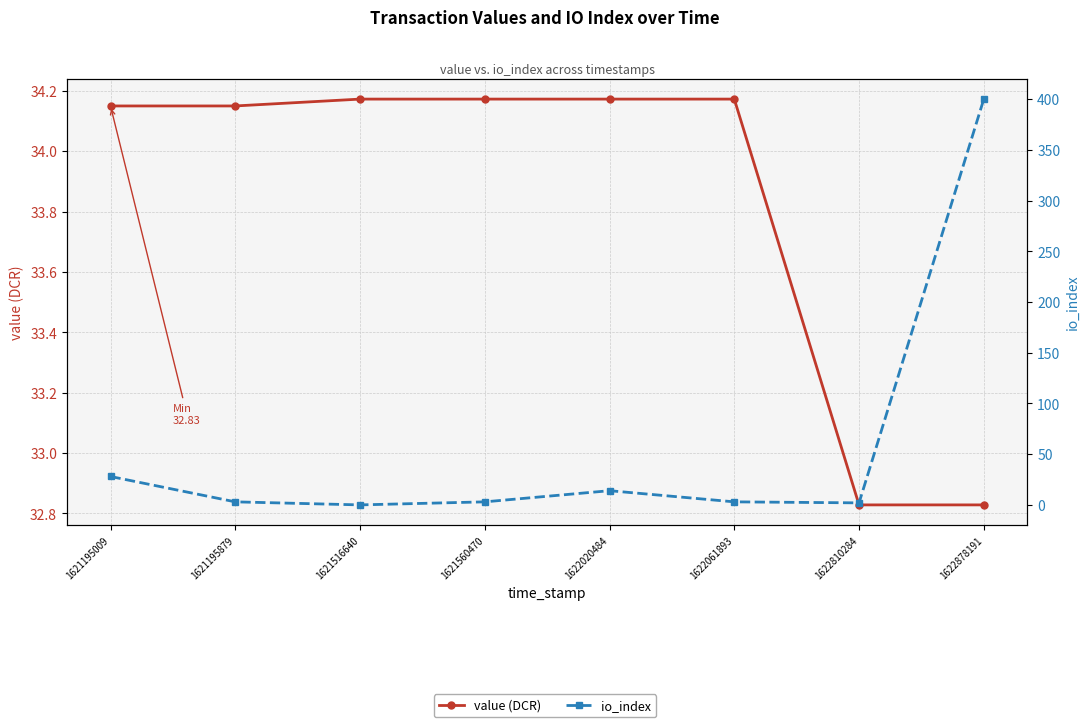

Rank the categories by value (DCR) value from highest to lowest.

1621516640, 1621560470, 1622020484, 1622061893, 1621195009, 1621195879, 1622810284, 1622878191